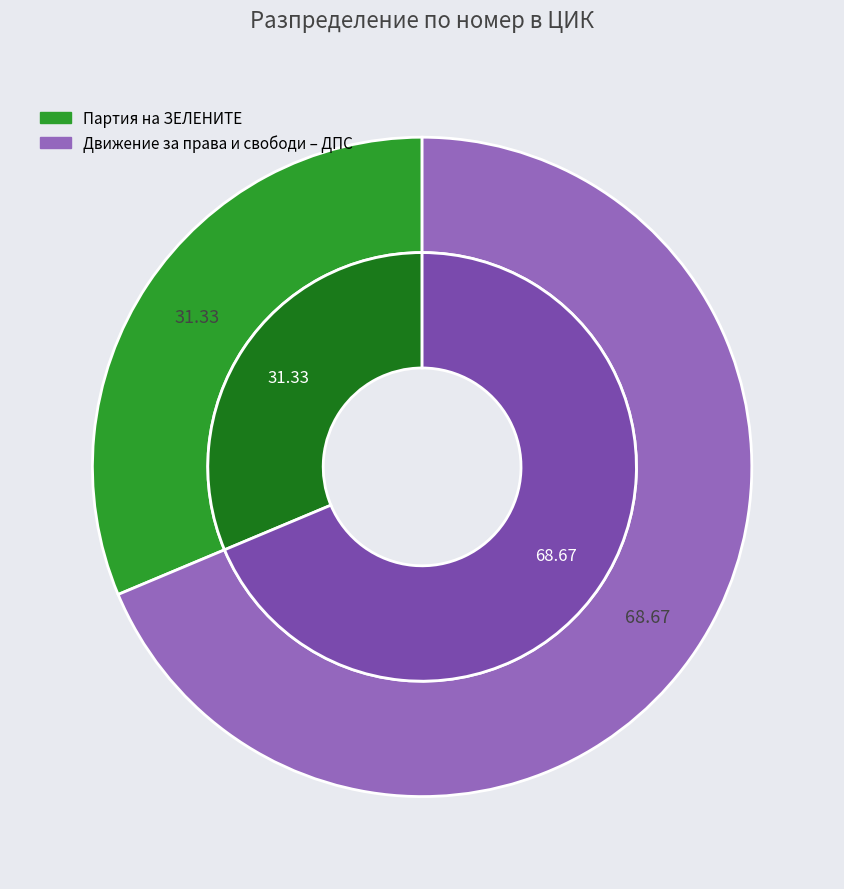

To the nearest percent, what portion does Движение за права и свободи – ДПС represent?

69%